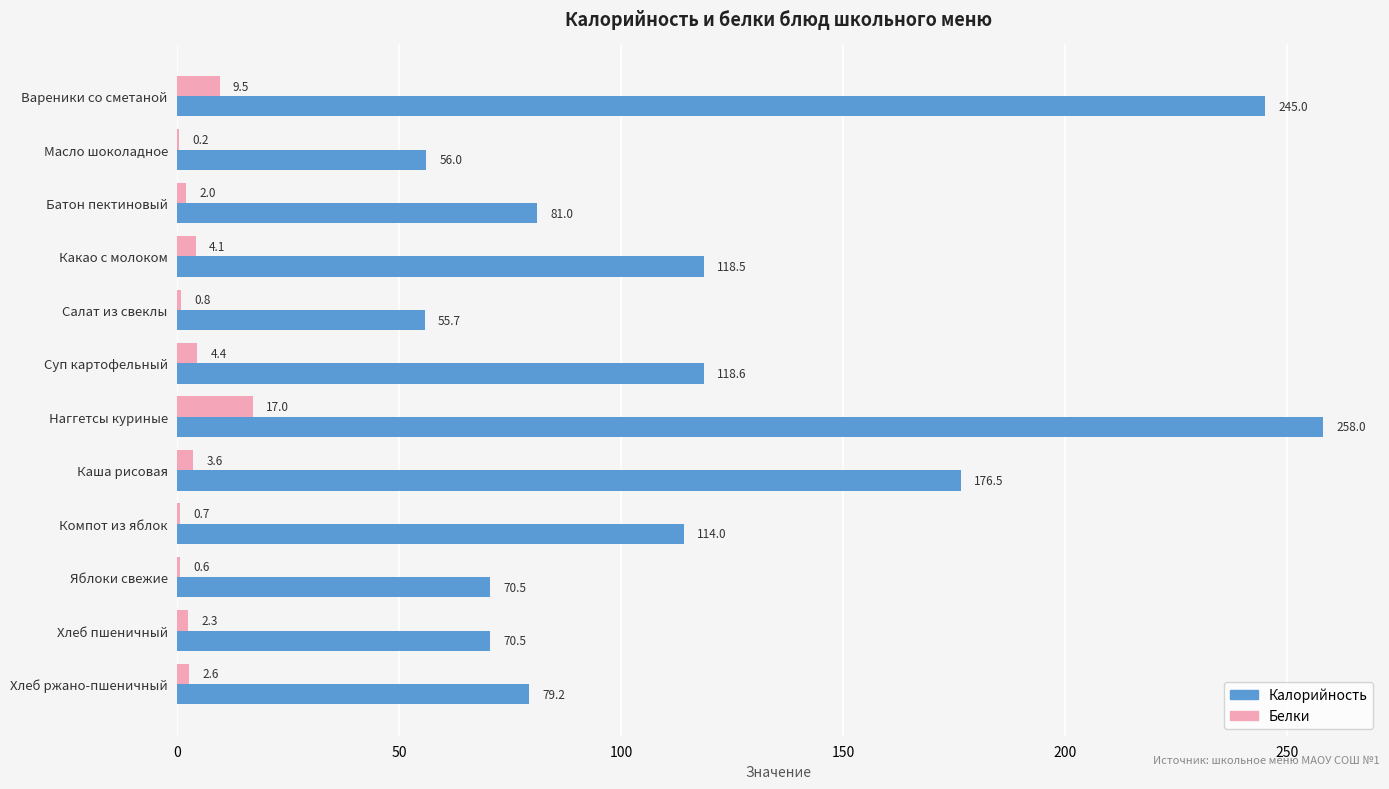

Which series has the largest total across all categories?

Калорийность